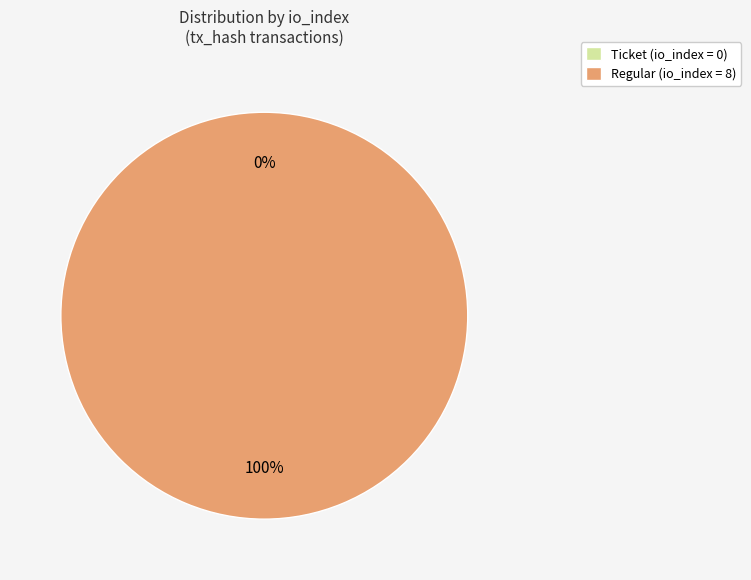

What is the change in value from direction=-1 (io_index=0) to direction=1 (io_index=8)?

+8